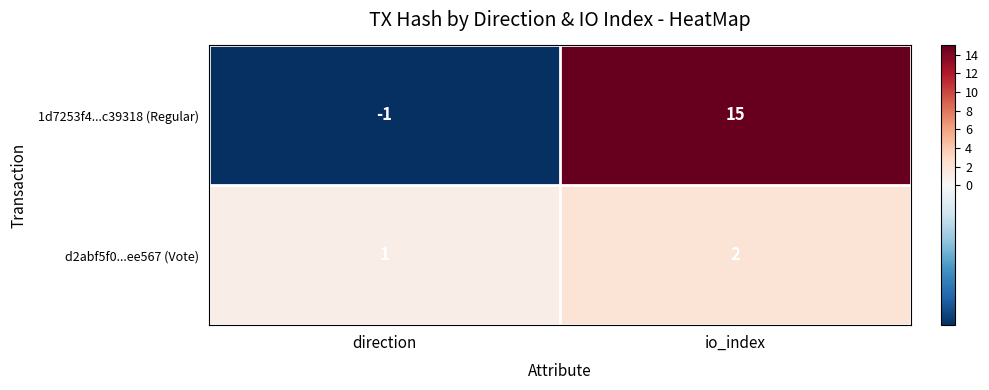

Is it true that 1d7253f4...c39318 (Regular) equals 23 at io_index?

False